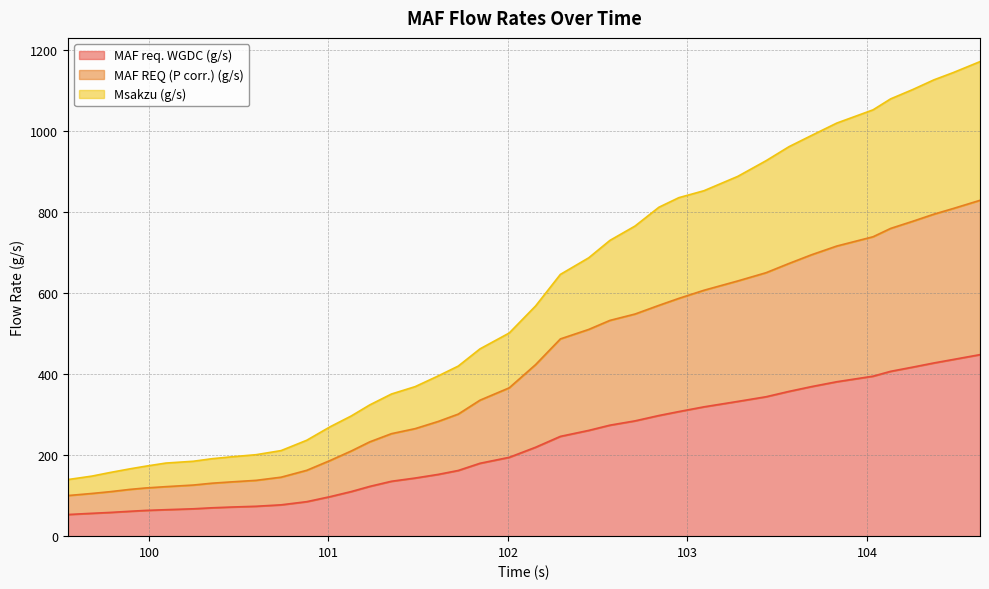

Does the chart display data point markers on the line(s)?

No